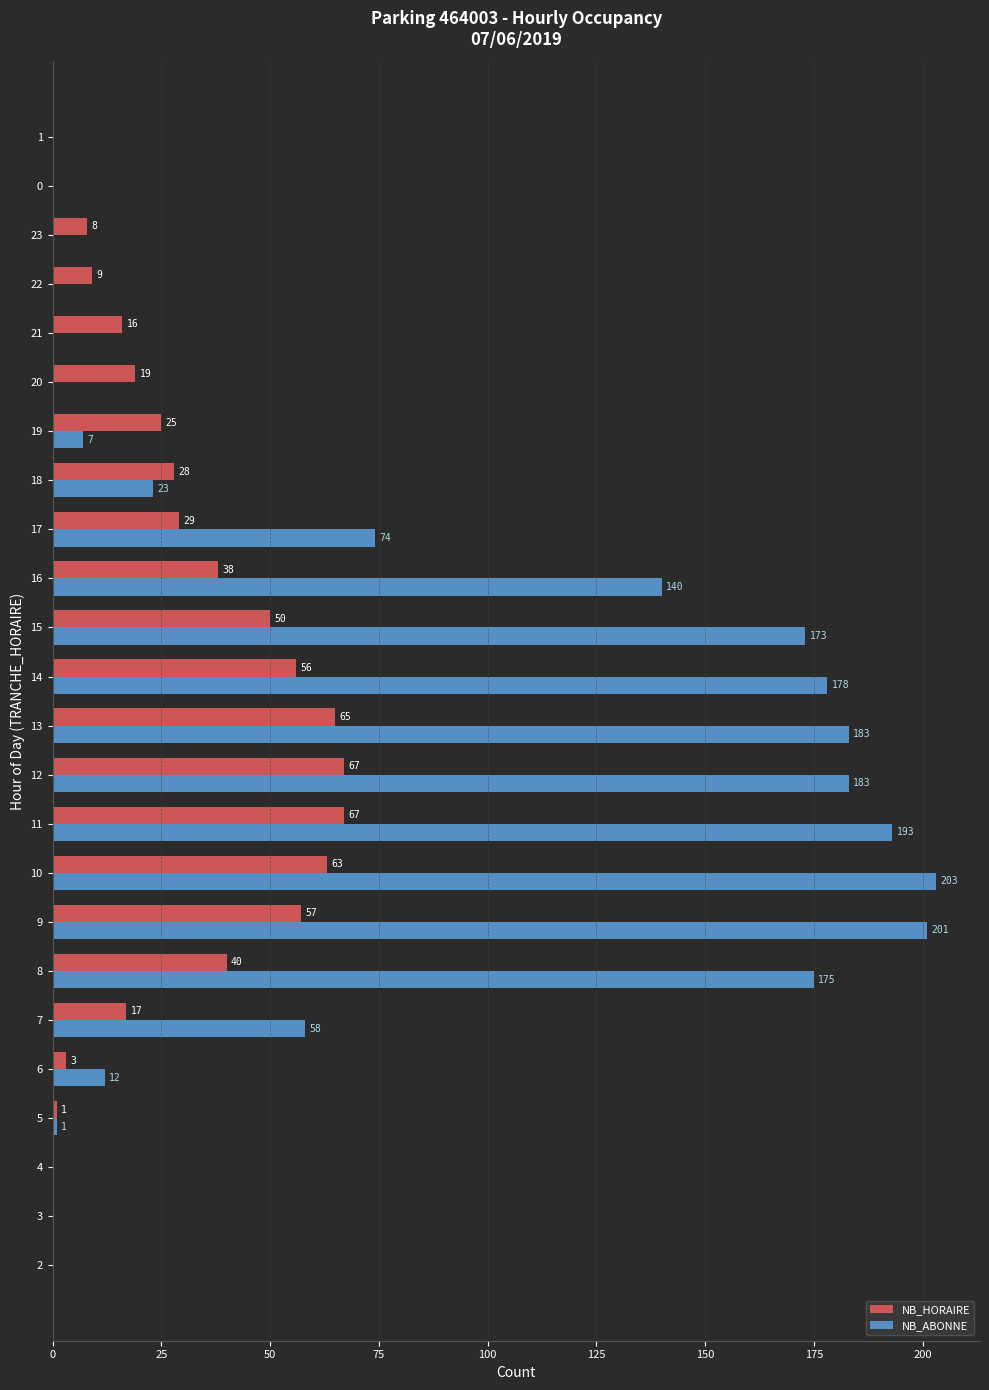

Which series changed the most between 4 and 10?

NB_ABONNE